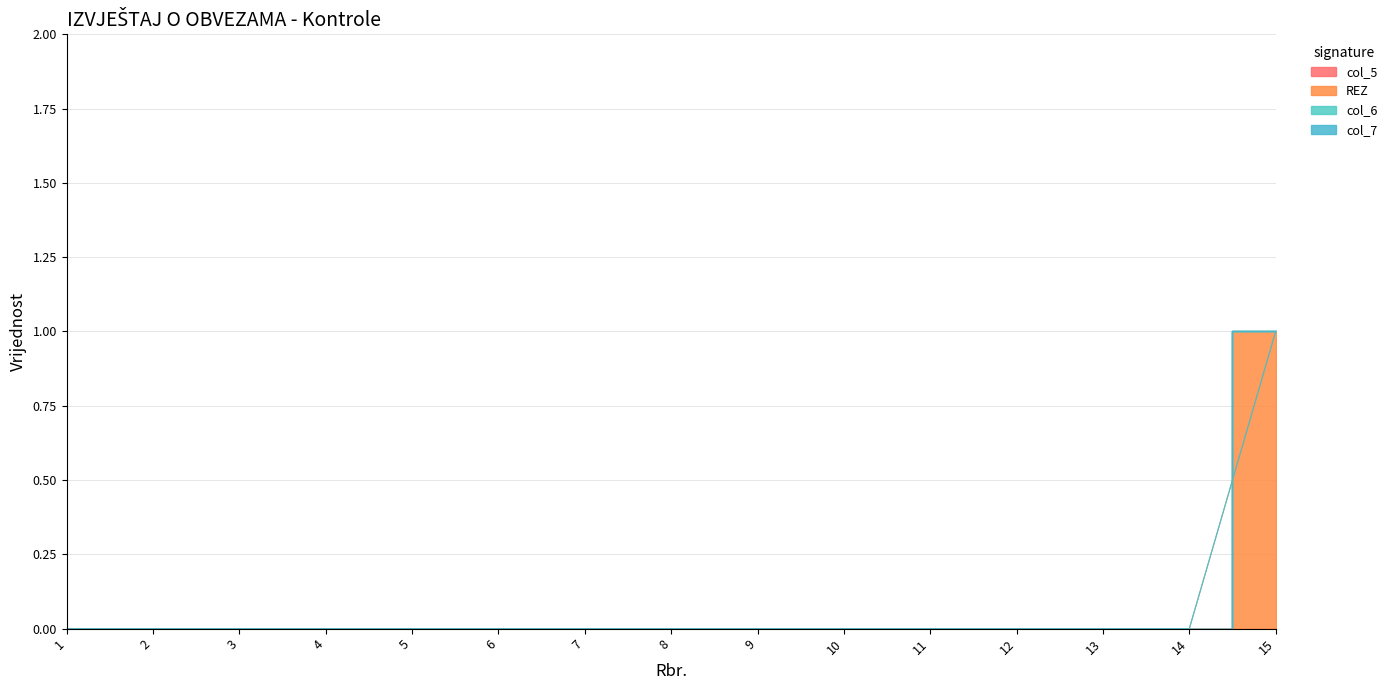

Reading left to right, extract all data points from this chart.

col_5: 0	0	0	0	0	0	0	0	0	0	0	0	0	0	0
REZ: 0	0	0	0	0	0	0	0	0	0	0	0	0	0	1
col_6: 0	0	0	0	0	0	0	0	0	0	0	0	0	0	0
col_7: 0	0	0	0	0	0	0	0	0	0	0	0	0	0	0